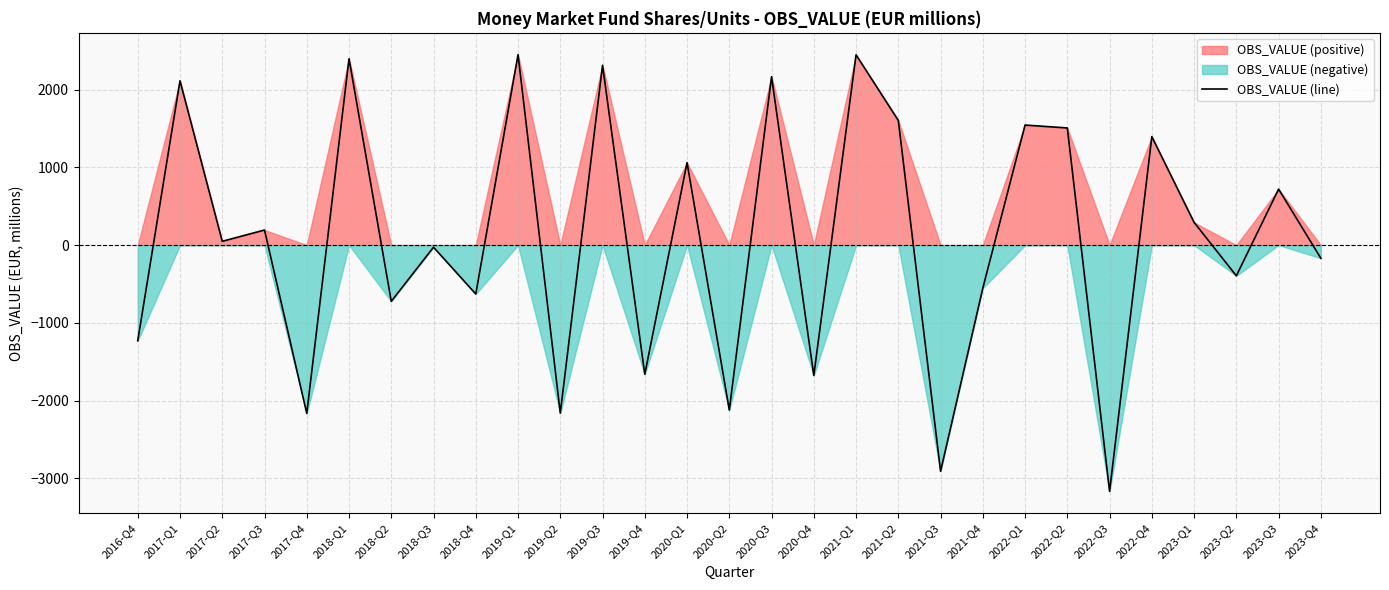

Which label corresponds to the smallest value in the chart?

2022-Q3